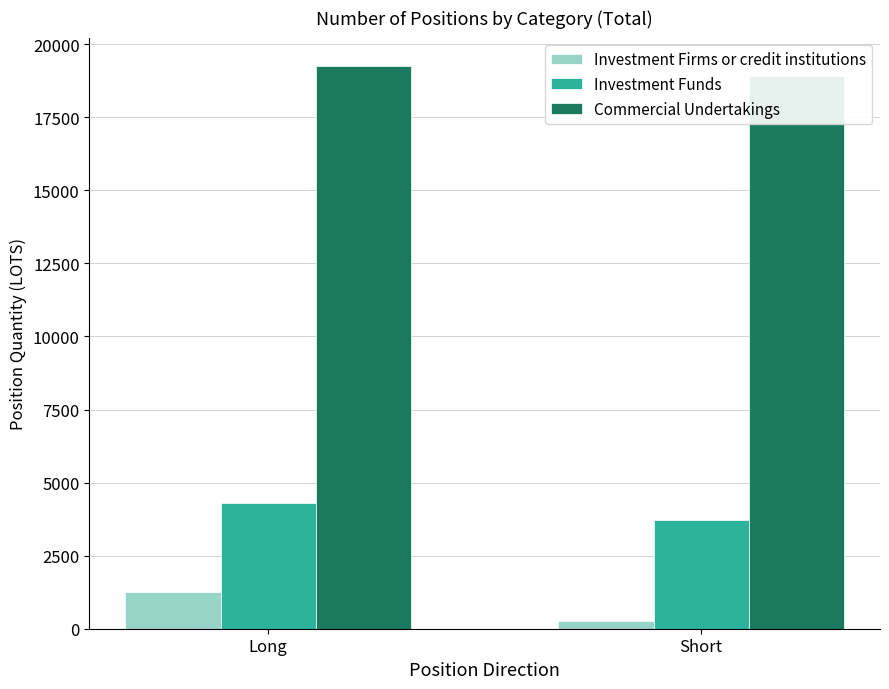

What is the sum of all Investment Firms or credit institutions values?

1529.7